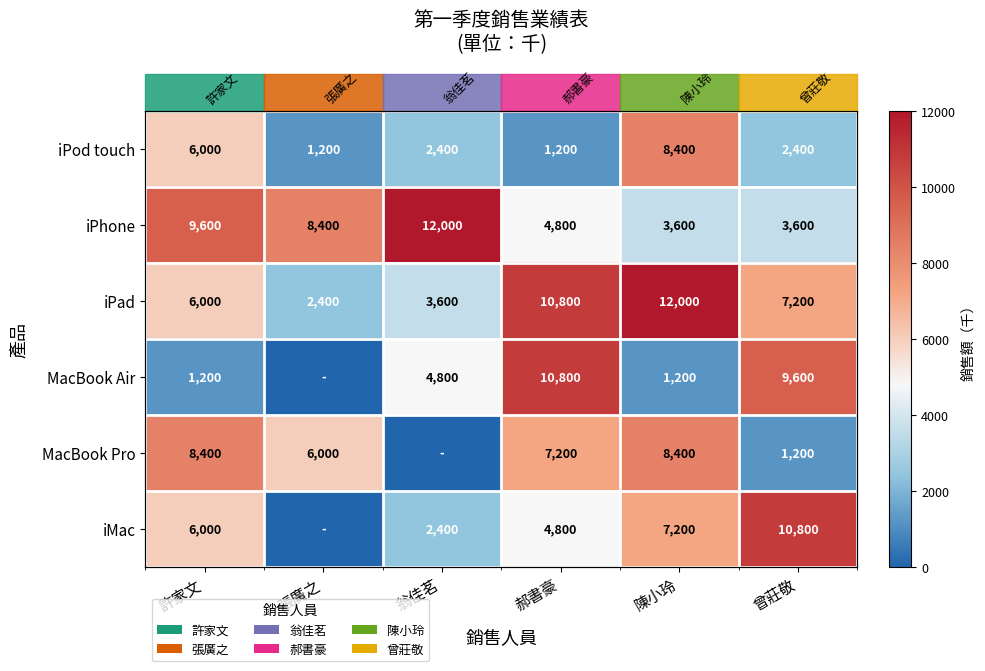

What is the maximum value for iMac?

10800